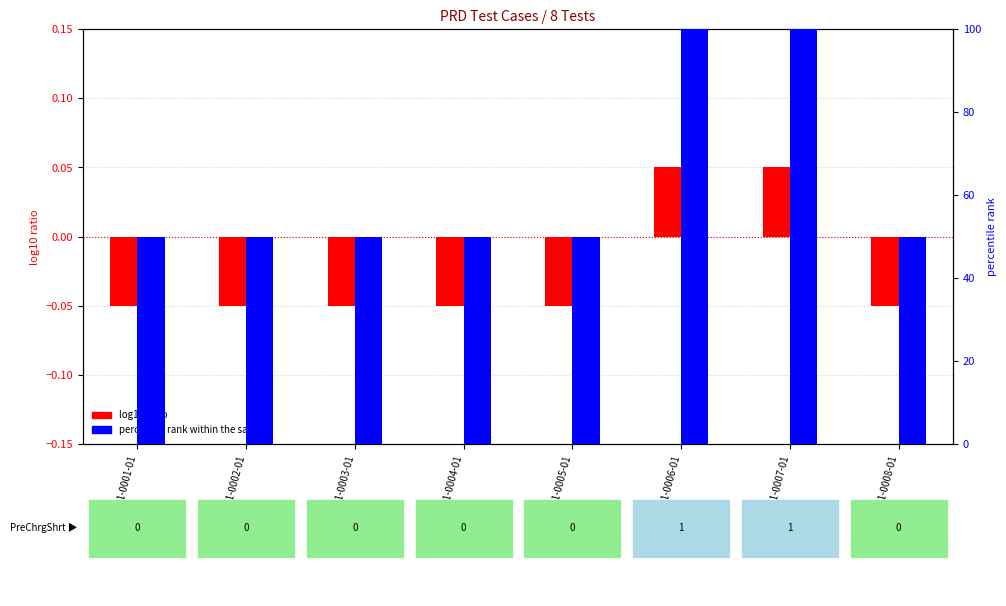

List the labels in order of value, smallest first.

TC_PRD-01-0001-01, TC_PRD-01-0002-01, TC_PRD-01-0003-01, TC_PRD-01-0004-01, TC_PRD-01-0005-01, TC_PRD-01-0008-01, TC_PRD-01-0006-01, TC_PRD-01-0007-01